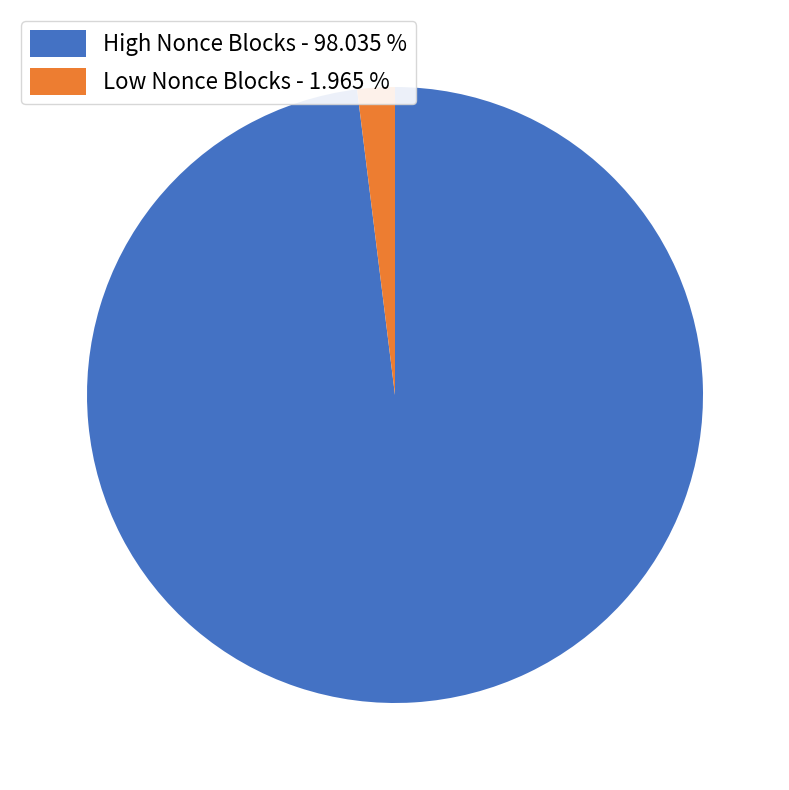

Is the sum of High Nonce Blocks - 98.035 % and Low Nonce Blocks - 1.965 % greater than half?

Yes